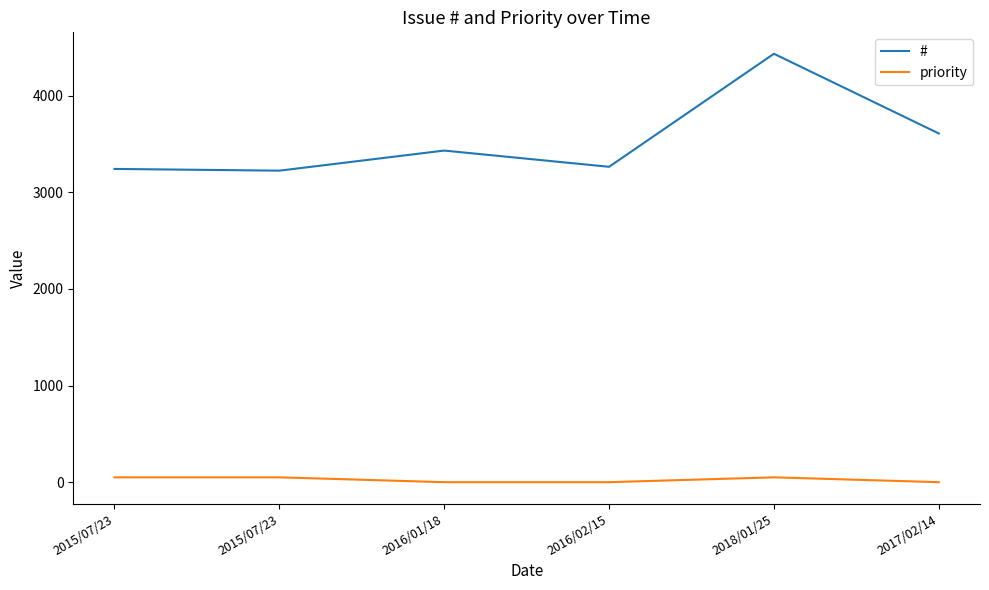

What are all the series names shown in the legend?

#, priority